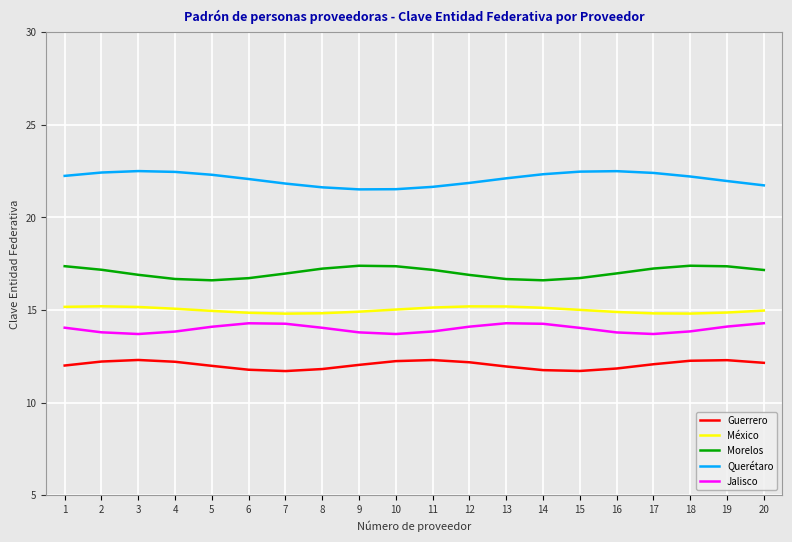

Which series has the largest total across all categories?

Querétaro